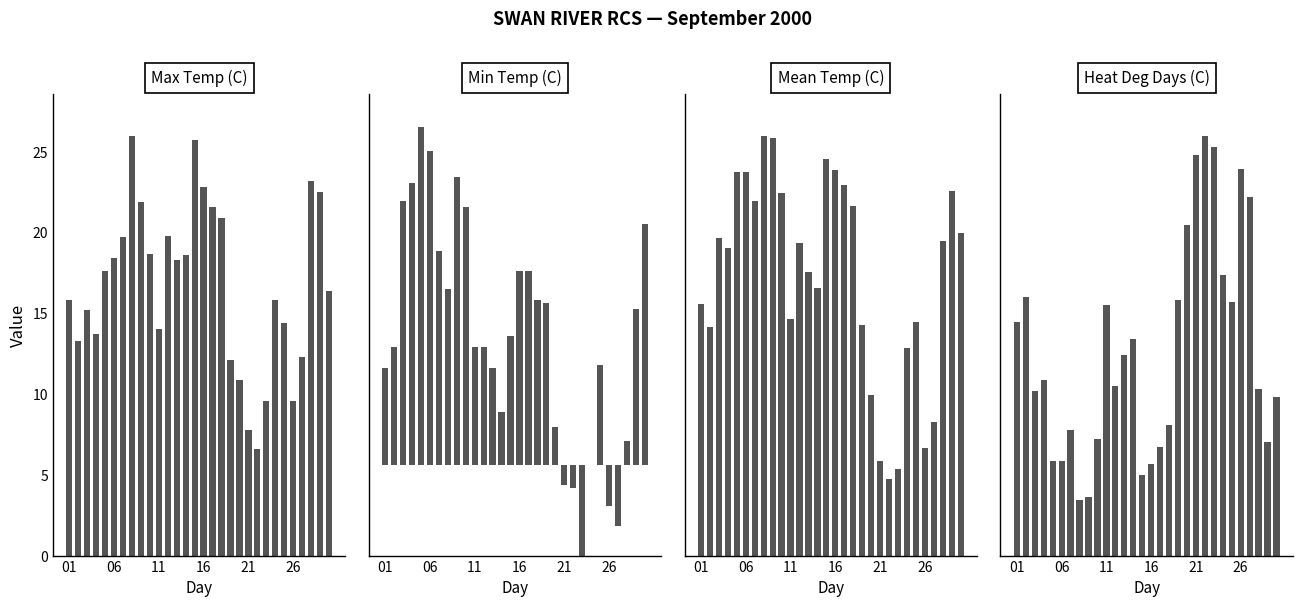

What is the difference between the Min Temp (C) values at 24 and 20?

4.1